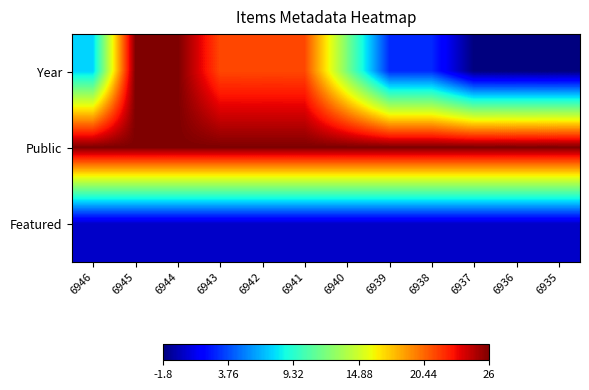

At 6945, list the series in order from largest to smallest.

Public, Year, Featured